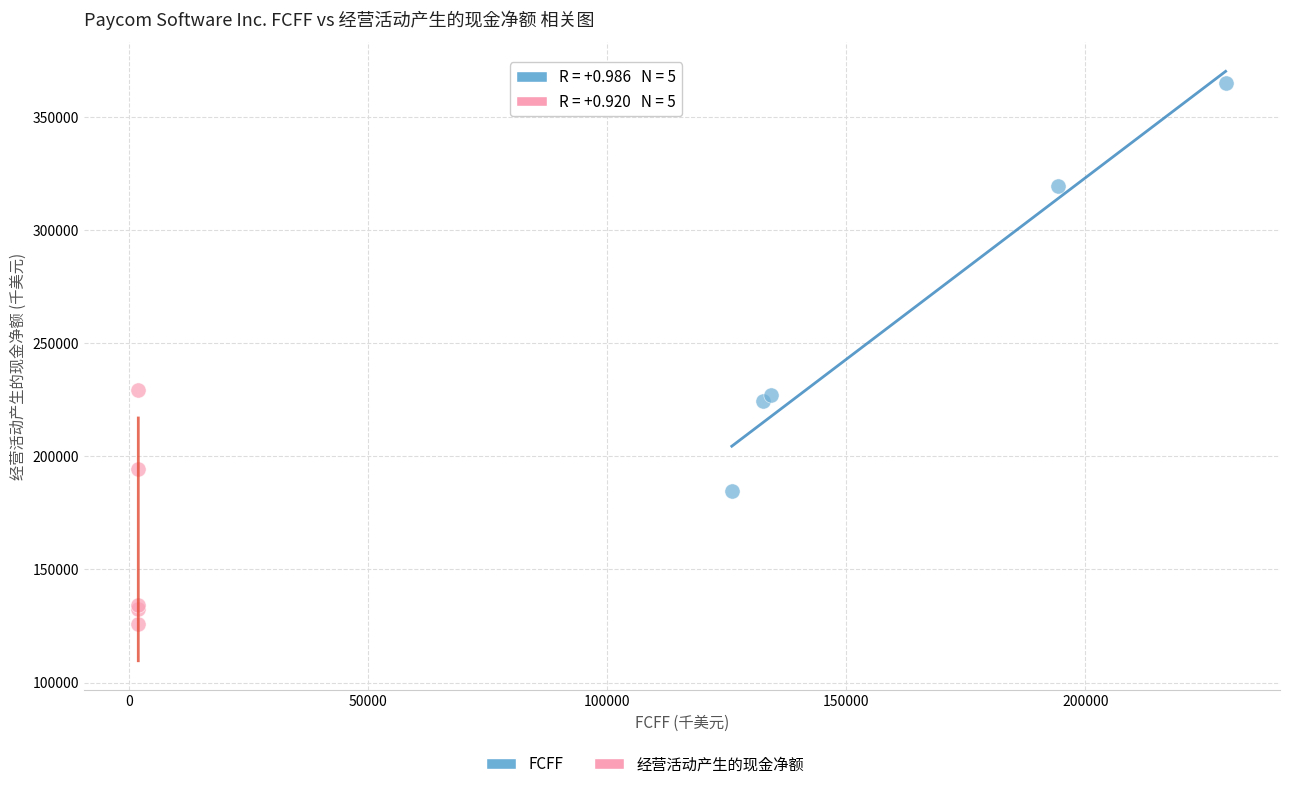

Which series contains the highest Y value?

FCFF